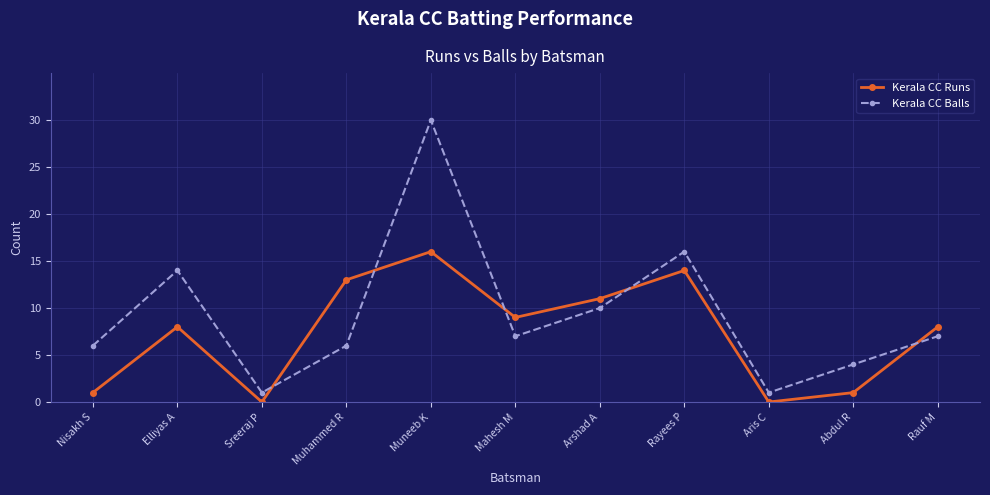

How many interior local peaks does the Kerala CC Balls series have?

3